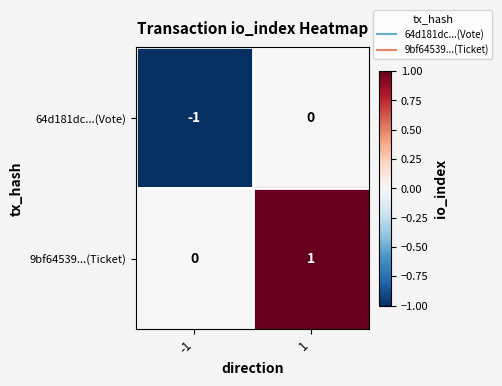

What is the total value across all series at -1?

-1